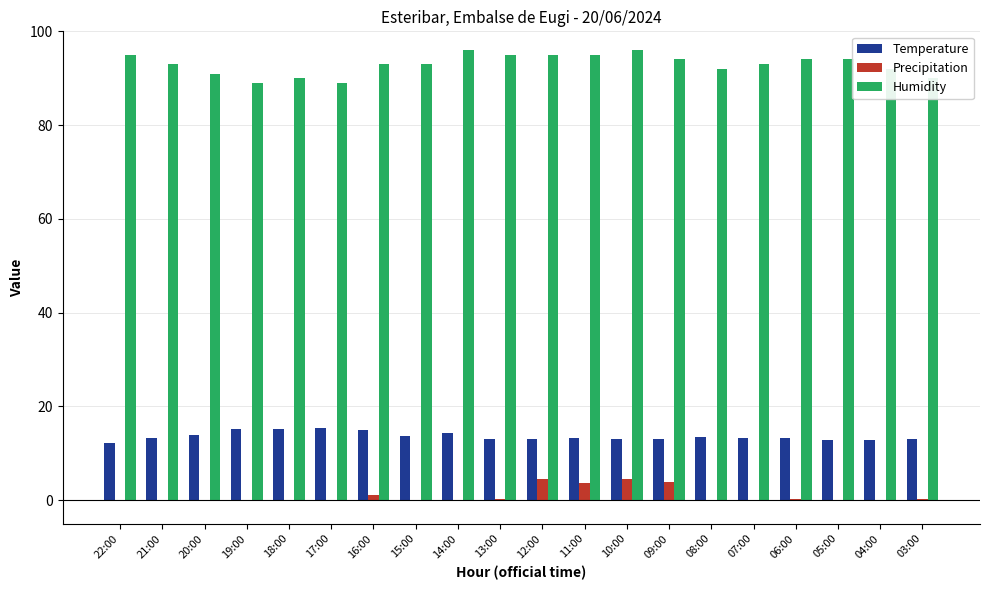

What is the maximum value shown in the chart?

96.0